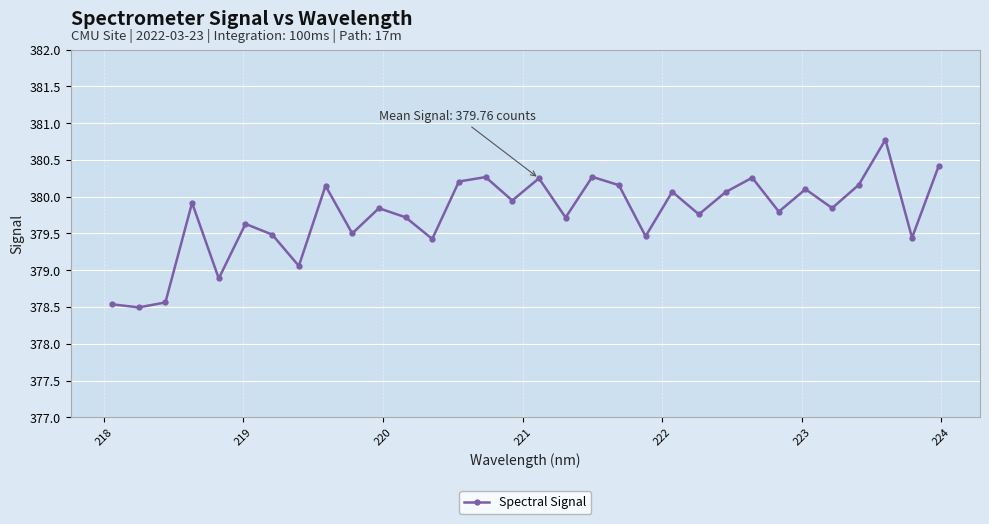

What is the value of the 11th point from the left?

379.8